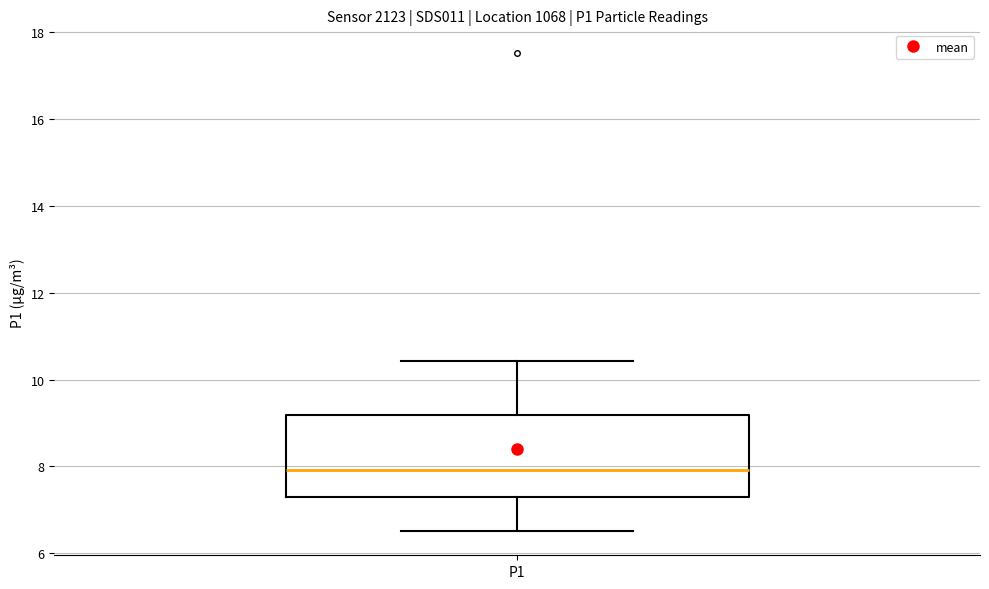

Read this box plot against the y-axis: the position of the median line, the range covered by the box, and the ends of both whiskers. The values are not printed on the chart, so give them approximately, as read against the axis.

median 8.0, box 7.2 to 9.2, whiskers 6.6 to 10.4